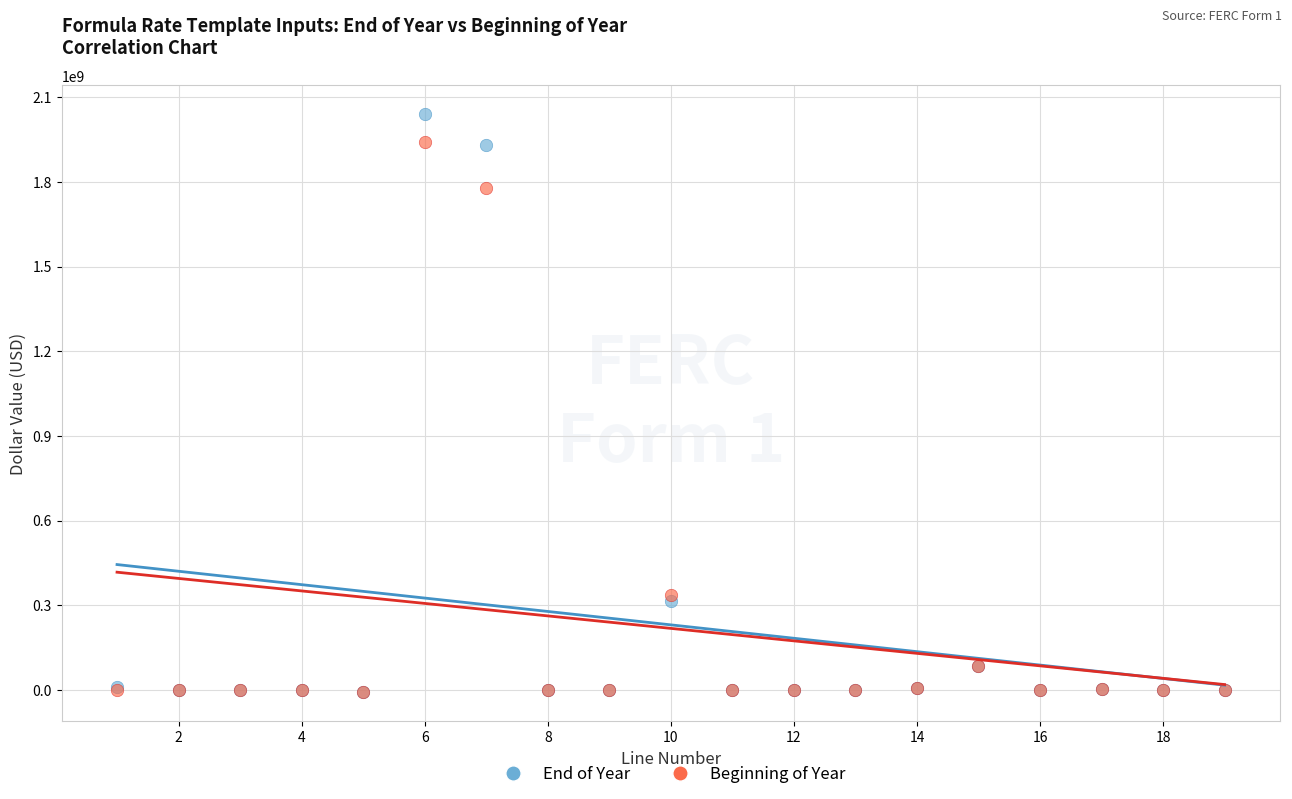

Which series has the widest spread of Y values?

End of Year